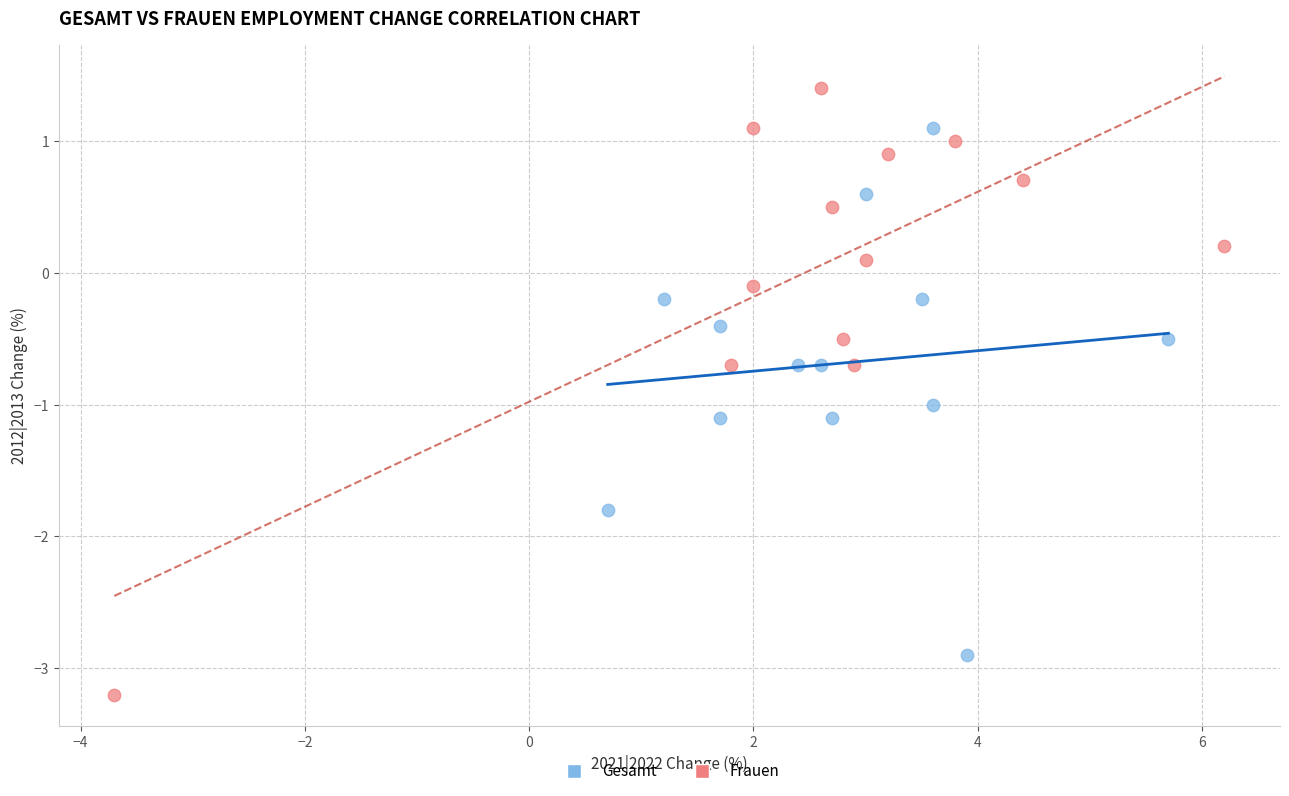

Which series has the largest Y range (max minus min)?

Frauen